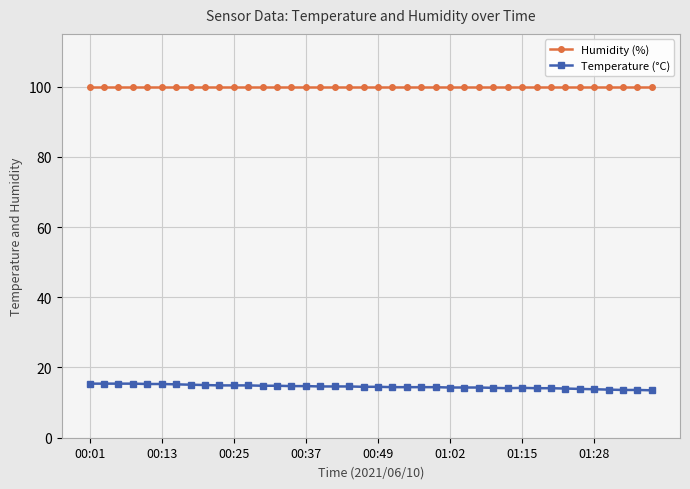

List the series in order of their peak value, highest first.

Humidity (%), Temperature (°C)